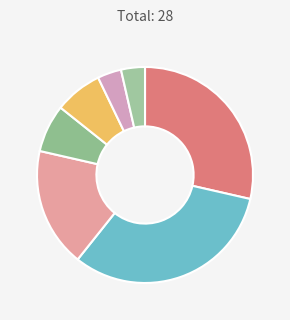

How many slices are in this pie chart?

7